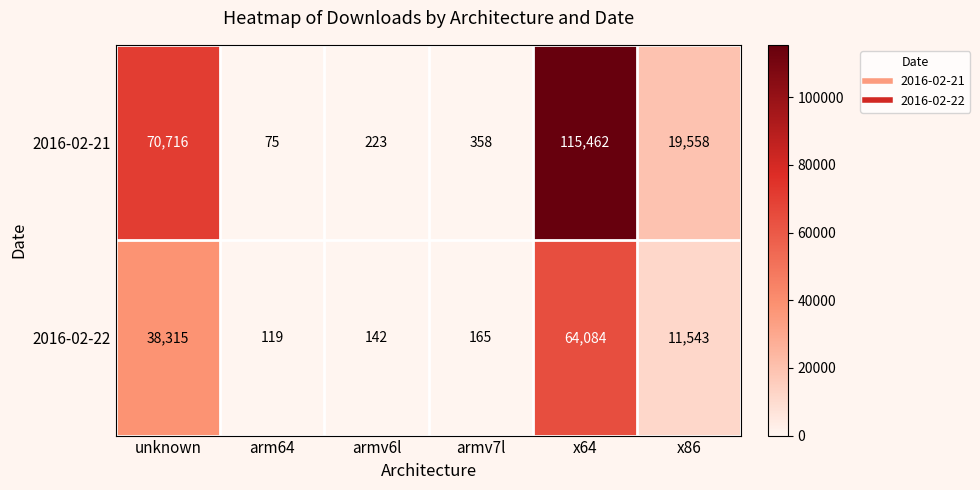

Between arm64 and armv7l, which series saw the biggest shift?

2016-02-21